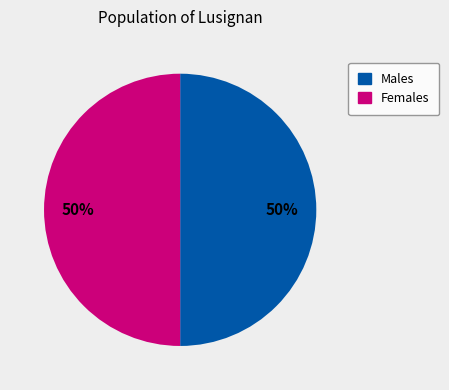

How many segments does this pie chart have?

2